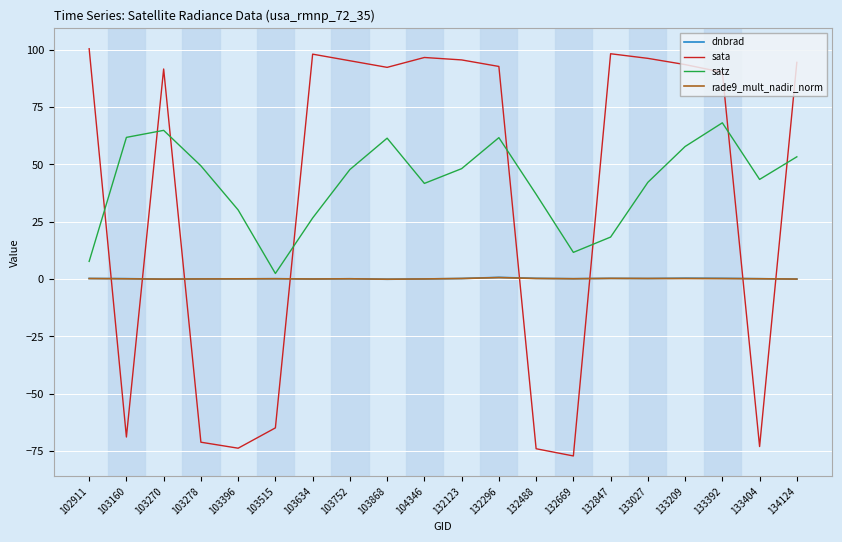

At which label is sata closest to 11?

103515